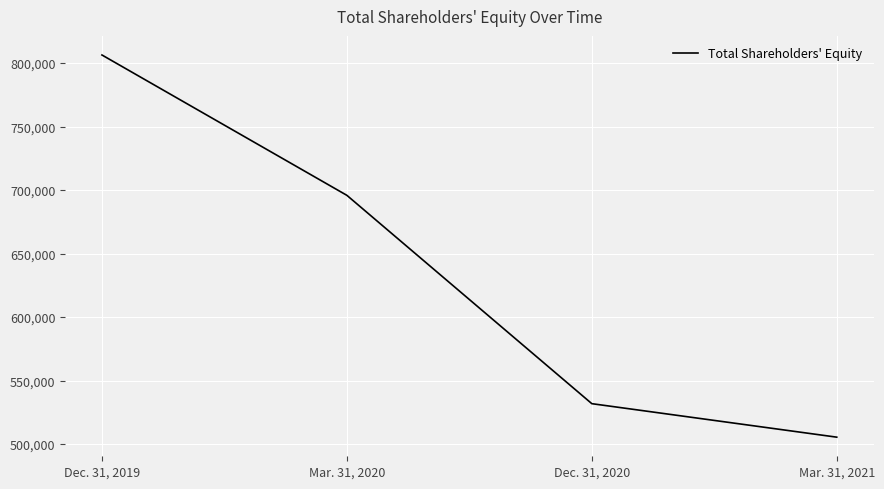

Count the number of categories in the chart.

4